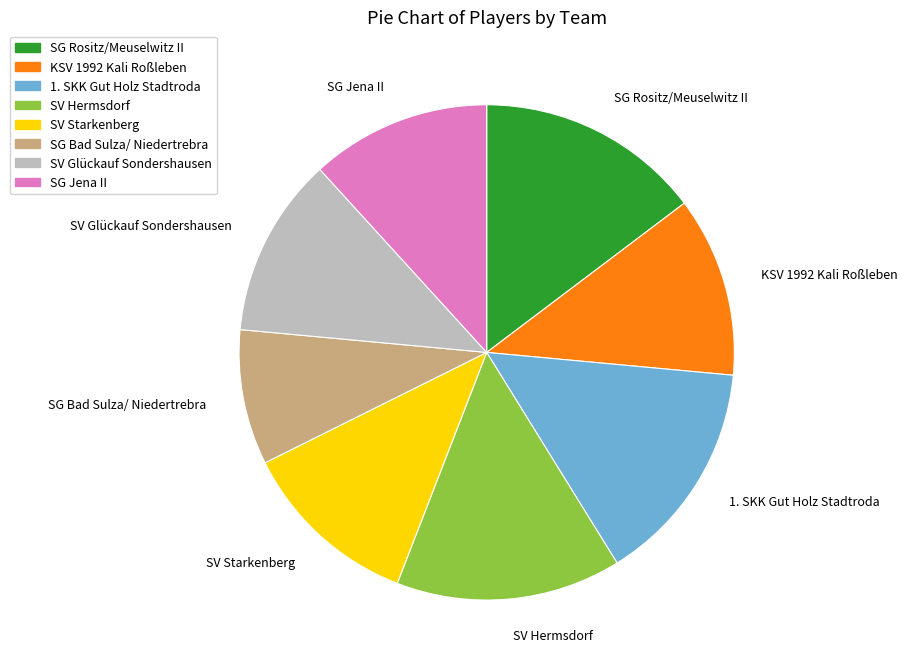

Between SV Hermsdorf and SG Bad Sulza/ Niedertrebra, which is larger?

SV Hermsdorf